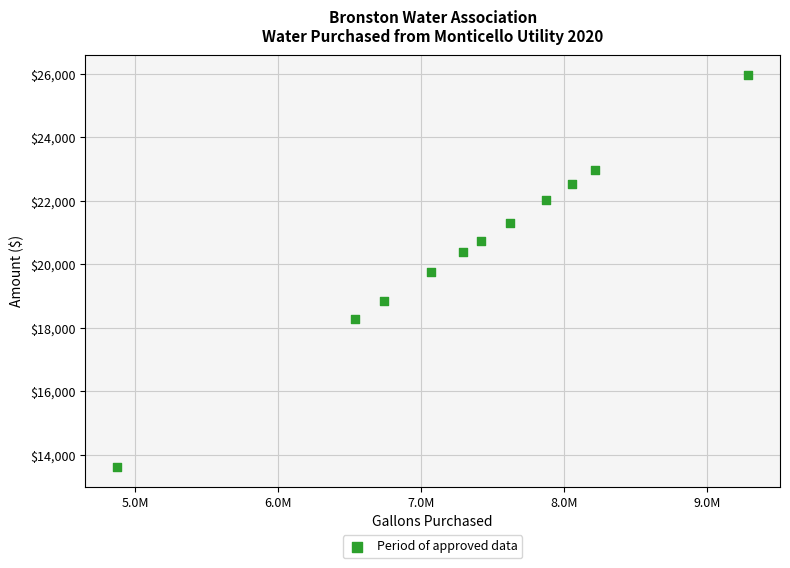

What is the average Y value?

20580.6